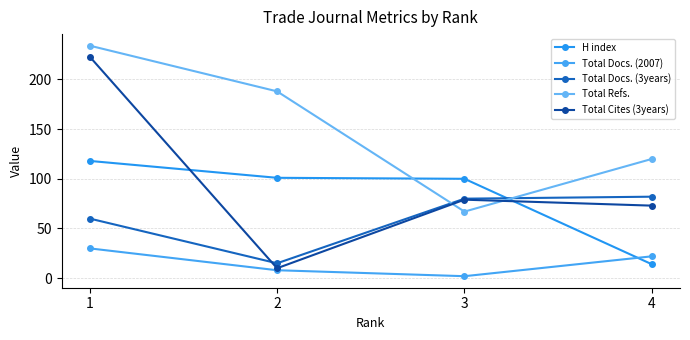

Which series has the largest total across all categories?

Total Refs.